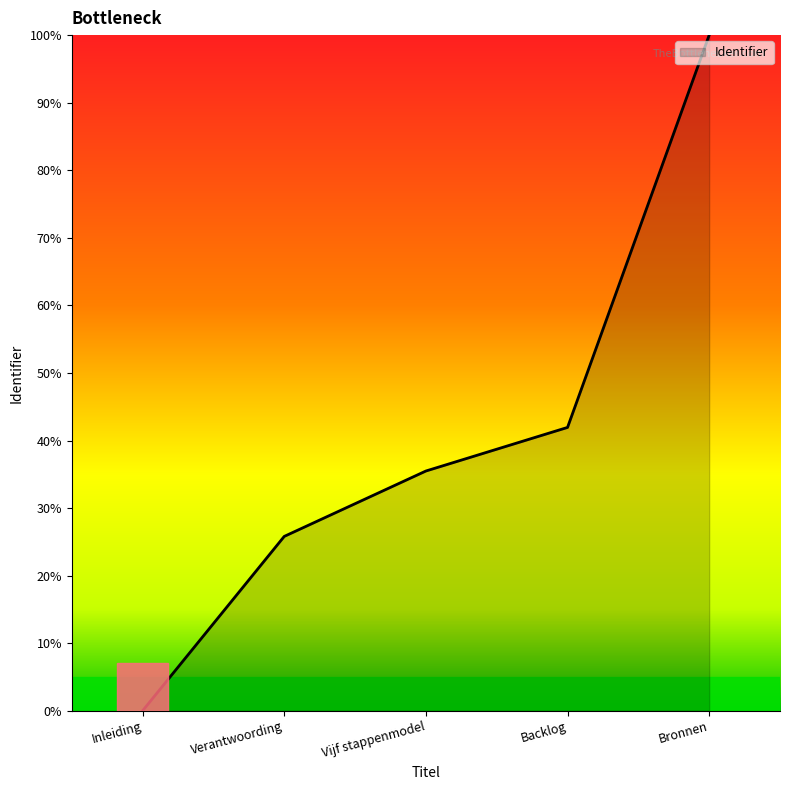

How many positive values are there?

4